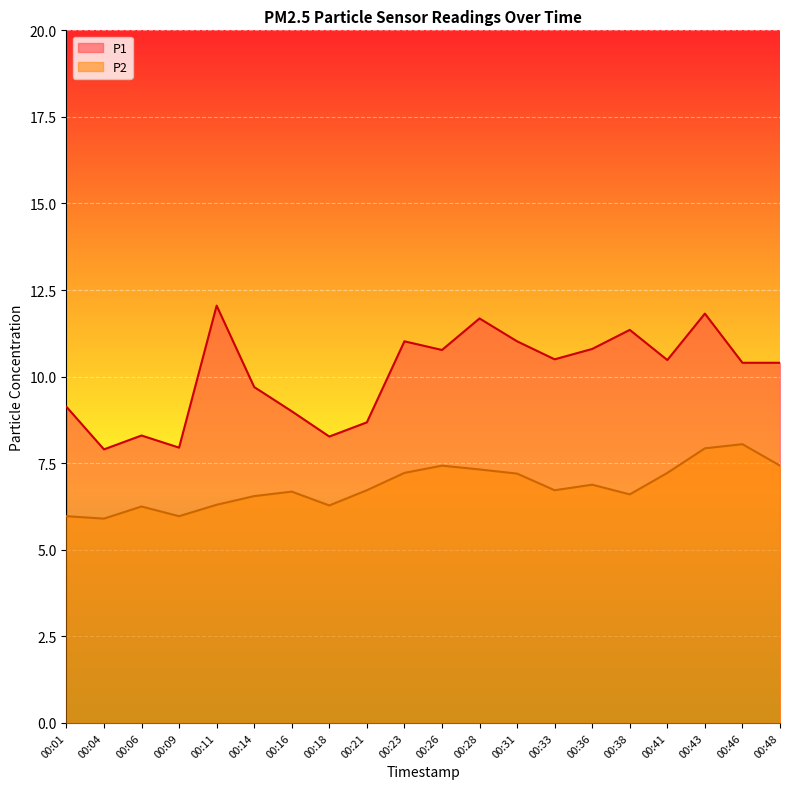

How many values in the P1 series are below 10?

8